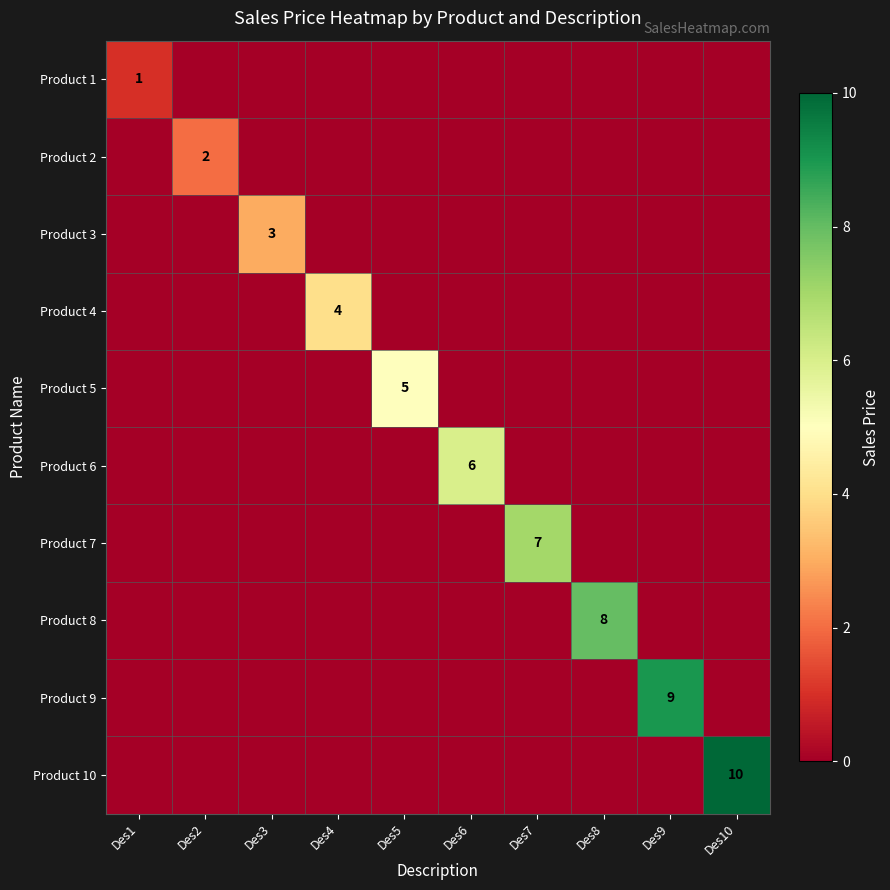

The value of Product 3 at Des7 is 0. True or false?

True